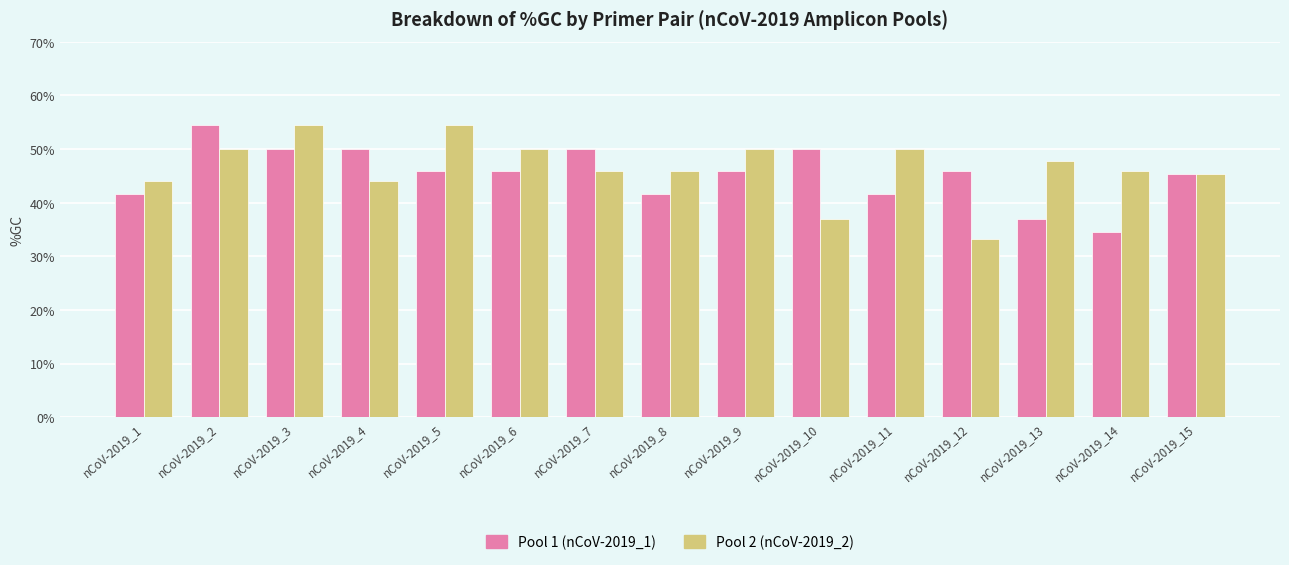

List the series in order of their overall mean, highest first.

Pool 2 (nCoV-2019_2), Pool 1 (nCoV-2019_1)